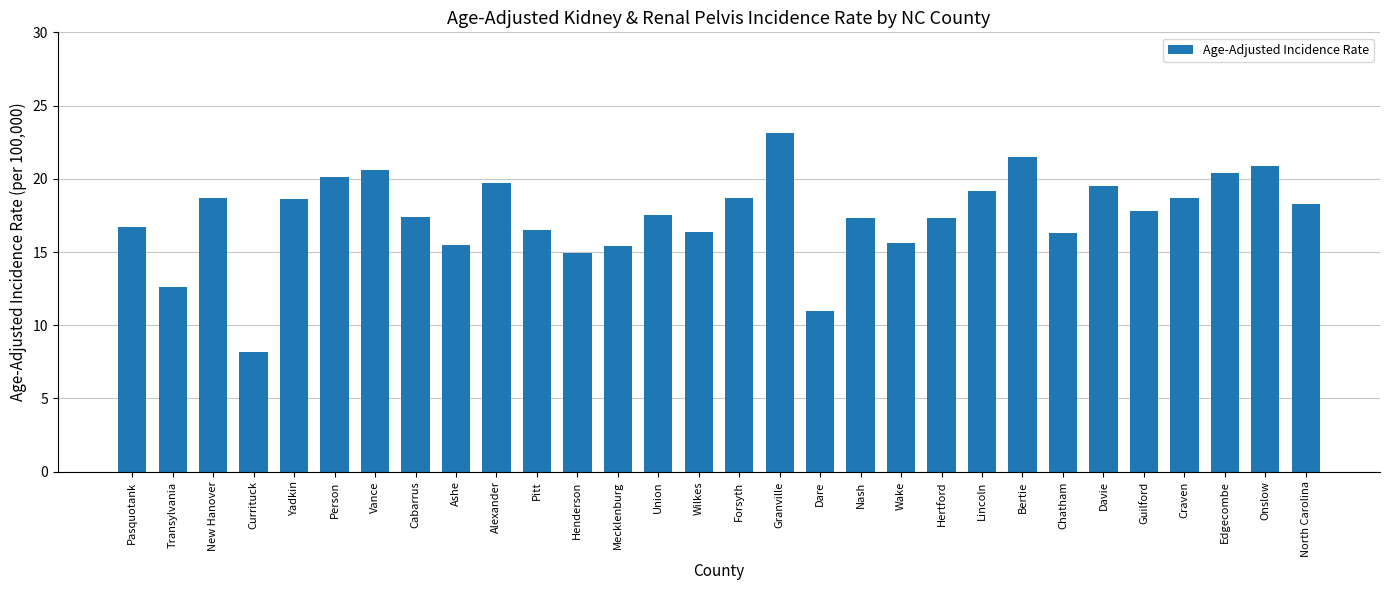

What is the average value?

17.5